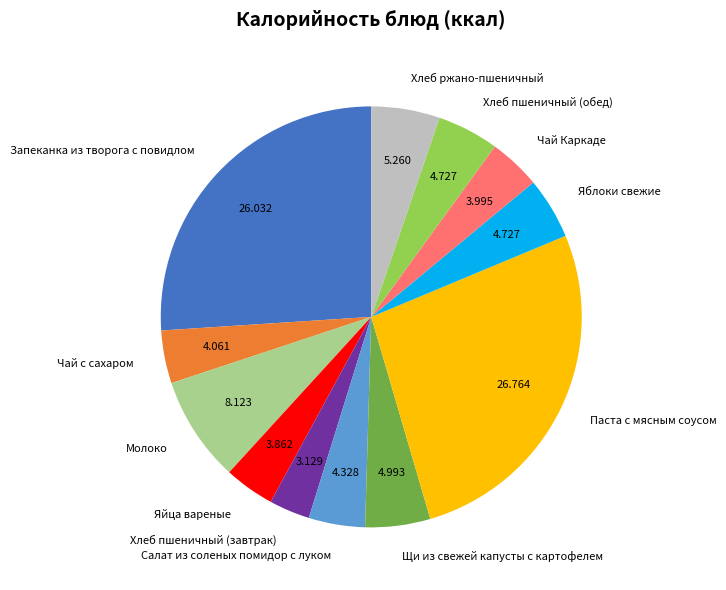

Between Паста с мясным соусом and Яйца вареные, which is larger?

Паста с мясным соусом